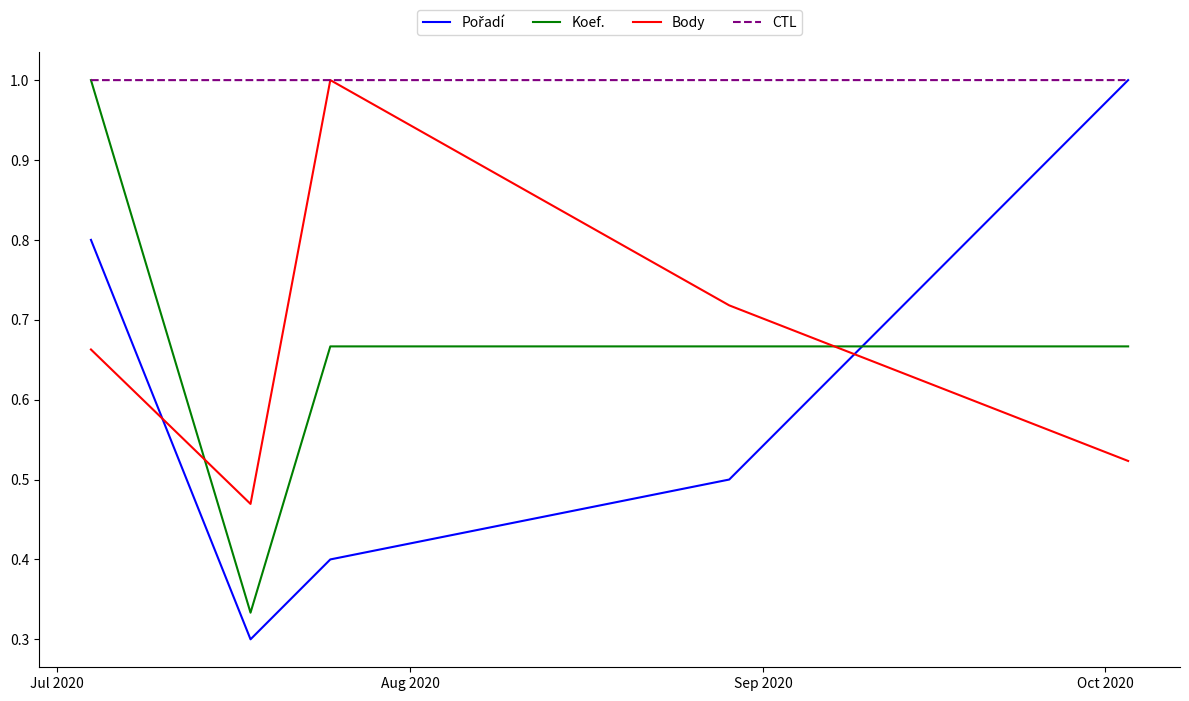

What is the maximum value shown in the chart?

1.0